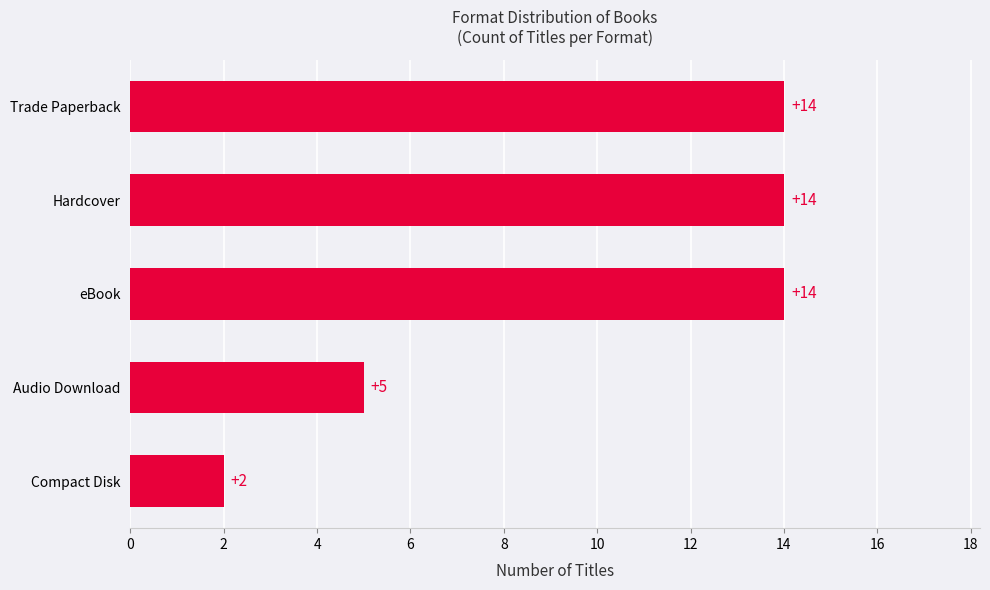

What is the change in value from Compact Disk to eBook?

+12